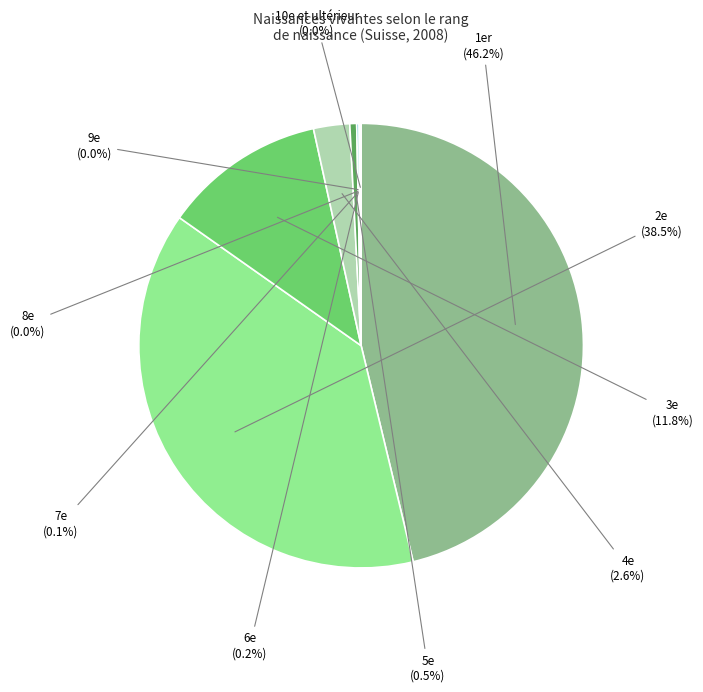

Which category has the biggest portion of the pie?

1er